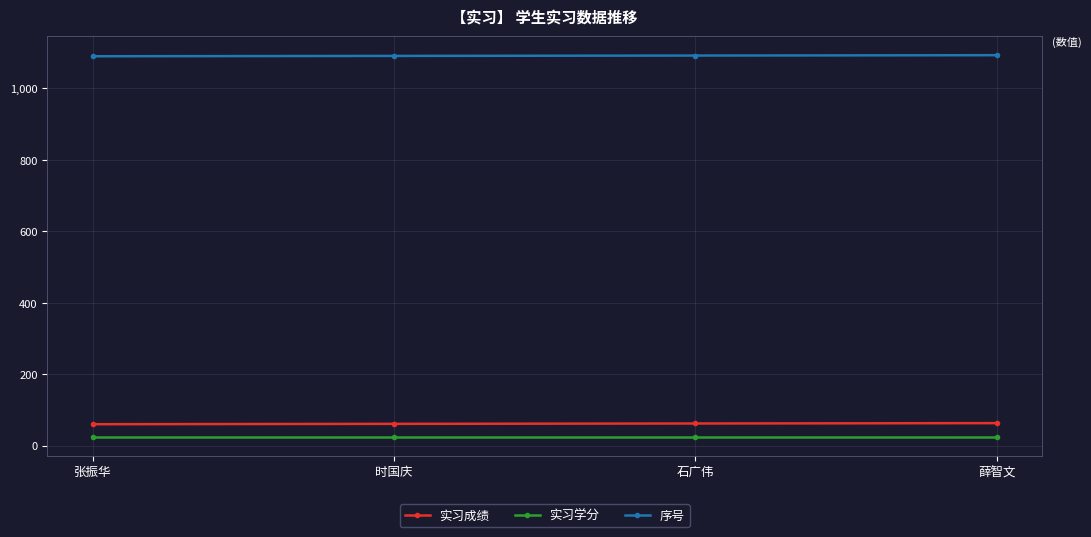

What is the approximate value of 实习学分 at 时国庆?

25